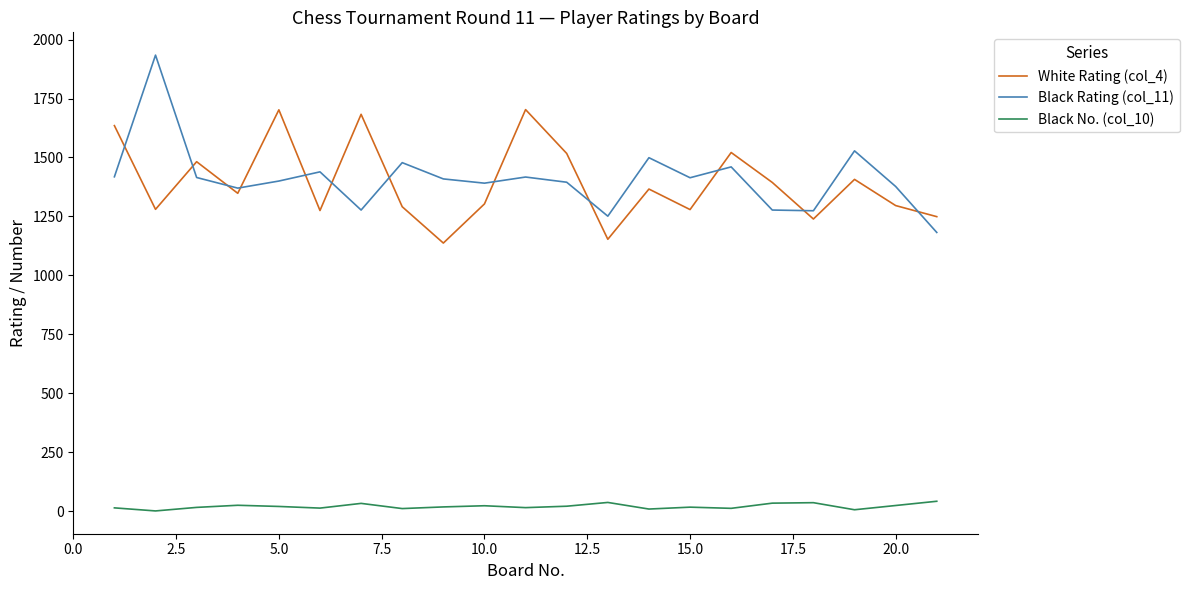

At how many categories does at least one series exceed 630?

21